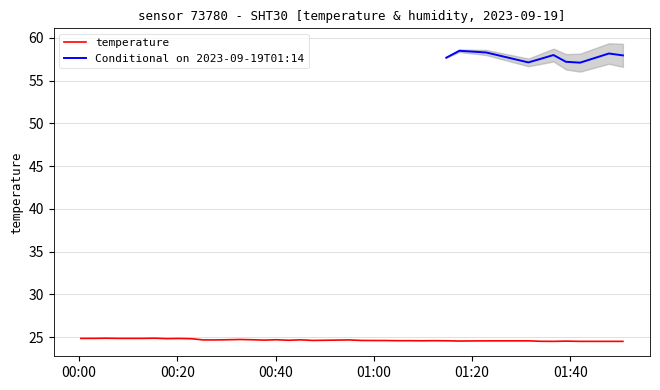

How many points are lower than both their immediate neighbors (excluding endpoints)?

7